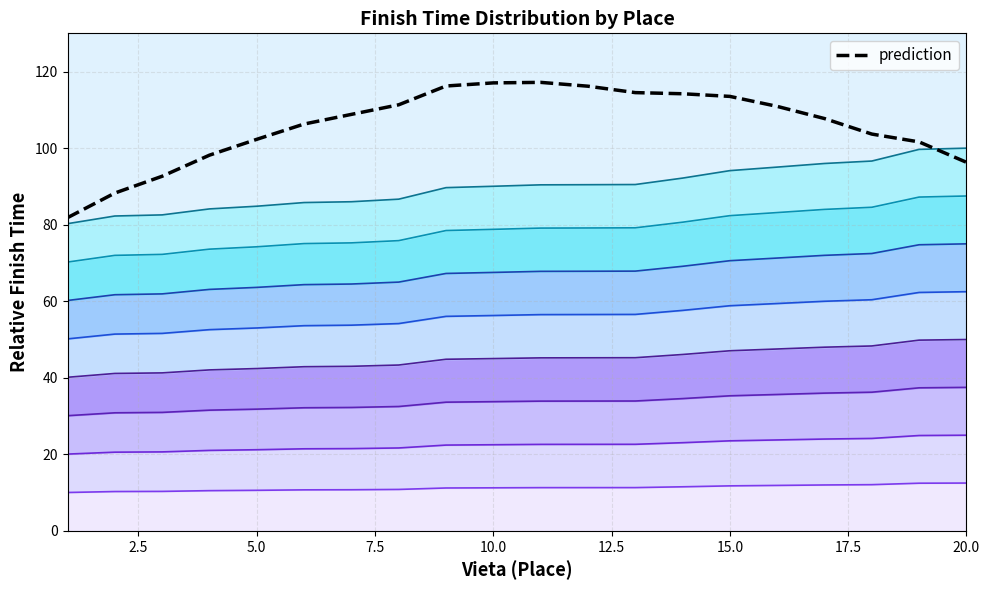

What is the difference between the maximum and minimum values?

35.4